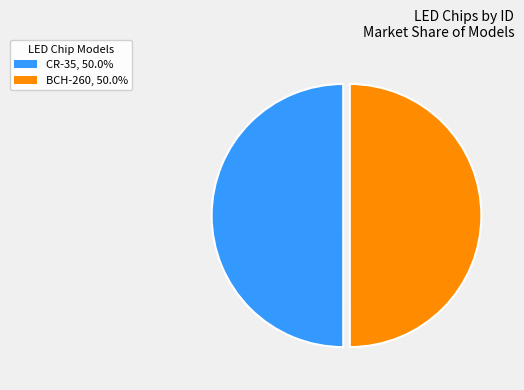

Is it true that BCH-260 is 63% of the pie?

False